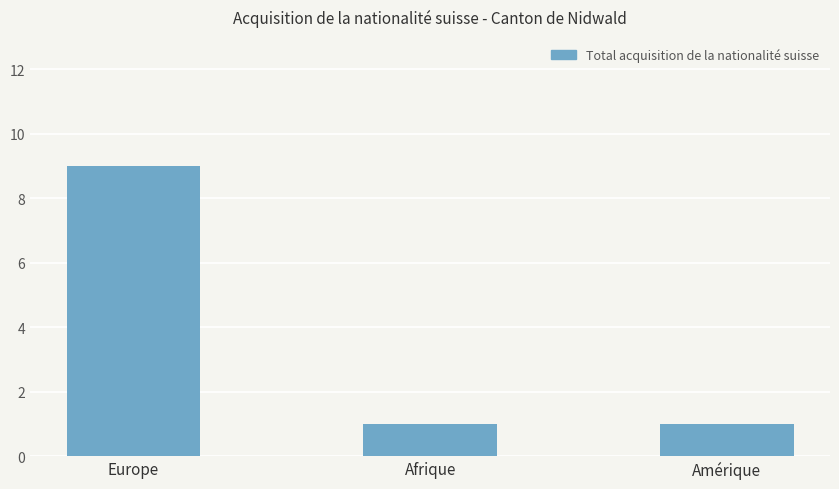

What is the label of the 2nd bar from the left?

Afrique